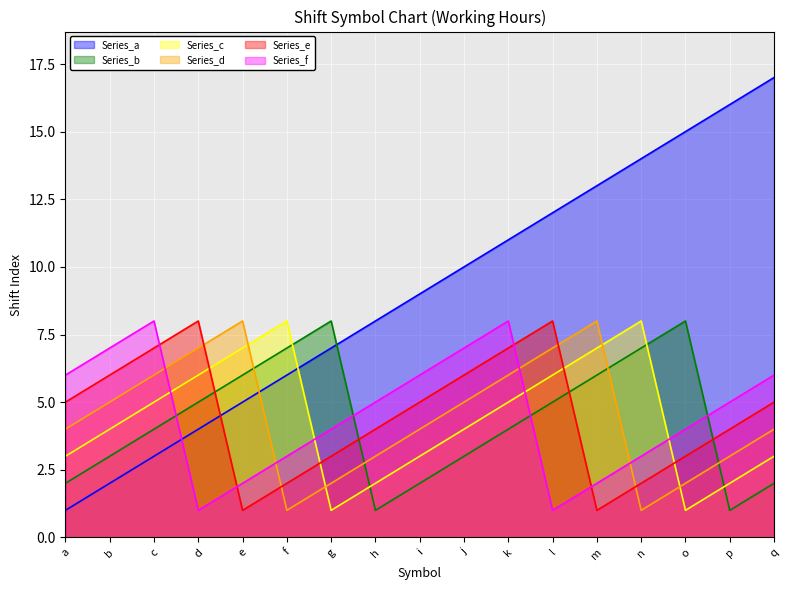

Reading right to left, transcribe all the data shown in this chart.

Series_a: q=17	p=16	o=15	n=14	m=13	l=12	k=11	j=10	i=9	h=8	g=7	f=6	e=5	d=4	c=3	b=2	a=1
Series_b: q=2	p=1	o=8	n=7	m=6	l=5	k=4	j=3	i=2	h=1	g=8	f=7	e=6	d=5	c=4	b=3	a=2
Series_c: q=3	p=2	o=1	n=8	m=7	l=6	k=5	j=4	i=3	h=2	g=1	f=8	e=7	d=6	c=5	b=4	a=3
Series_d: q=4	p=3	o=2	n=1	m=8	l=7	k=6	j=5	i=4	h=3	g=2	f=1	e=8	d=7	c=6	b=5	a=4
Series_e: q=5	p=4	o=3	n=2	m=1	l=8	k=7	j=6	i=5	h=4	g=3	f=2	e=1	d=8	c=7	b=6	a=5
Series_f: q=6	p=5	o=4	n=3	m=2	l=1	k=8	j=7	i=6	h=5	g=4	f=3	e=2	d=1	c=8	b=7	a=6